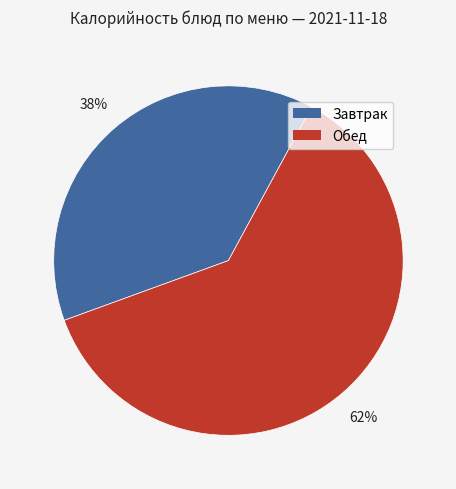

Count the number of slices in the pie.

2